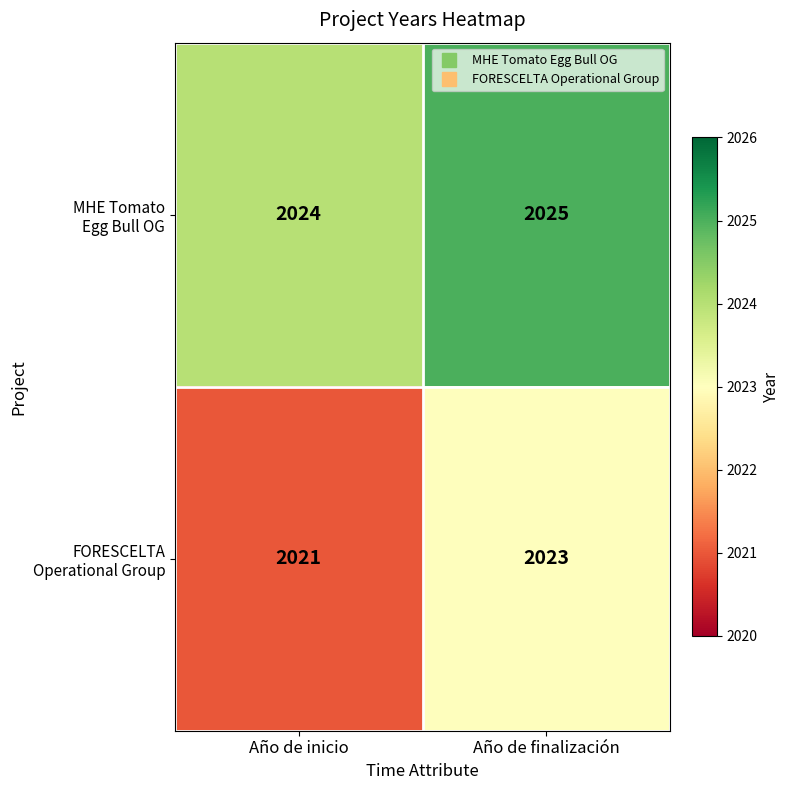

What is the difference between the highest and lowest values at Año de inicio?

3